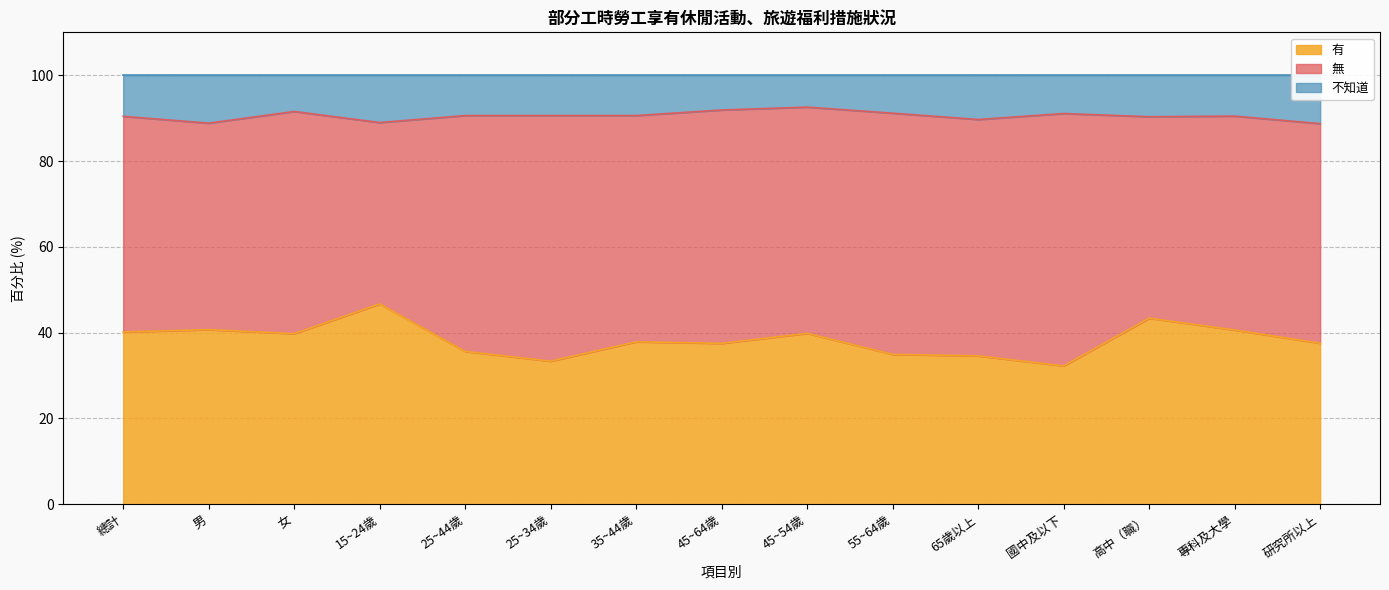

Is it true that 有 equals 72.2 at 專科及大學?

False